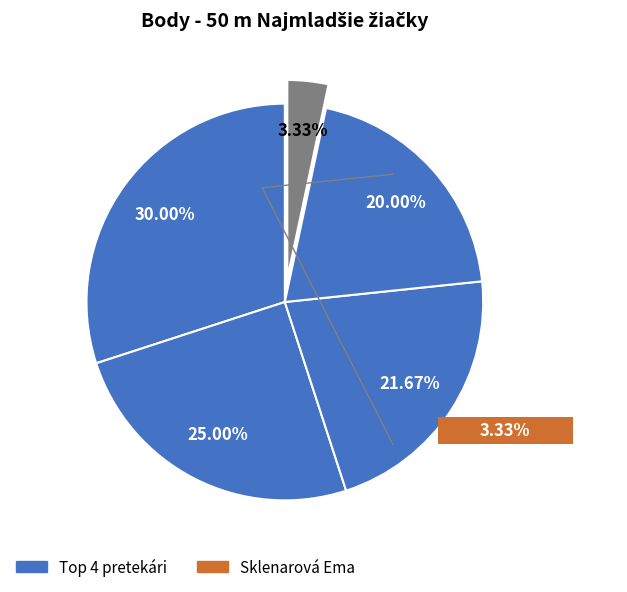

Does any single category account for the majority?

No